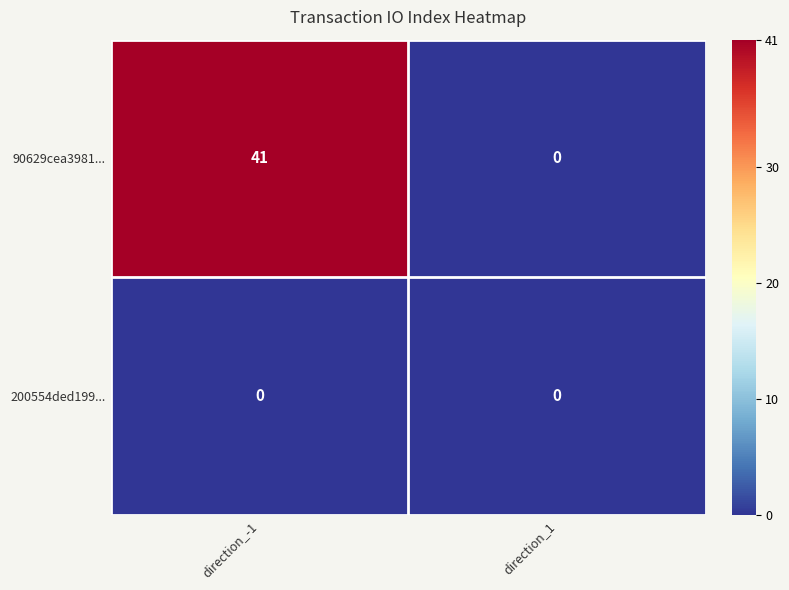

What is the sum of the 90629cea3981... values at direction_-1 and direction_1?

41